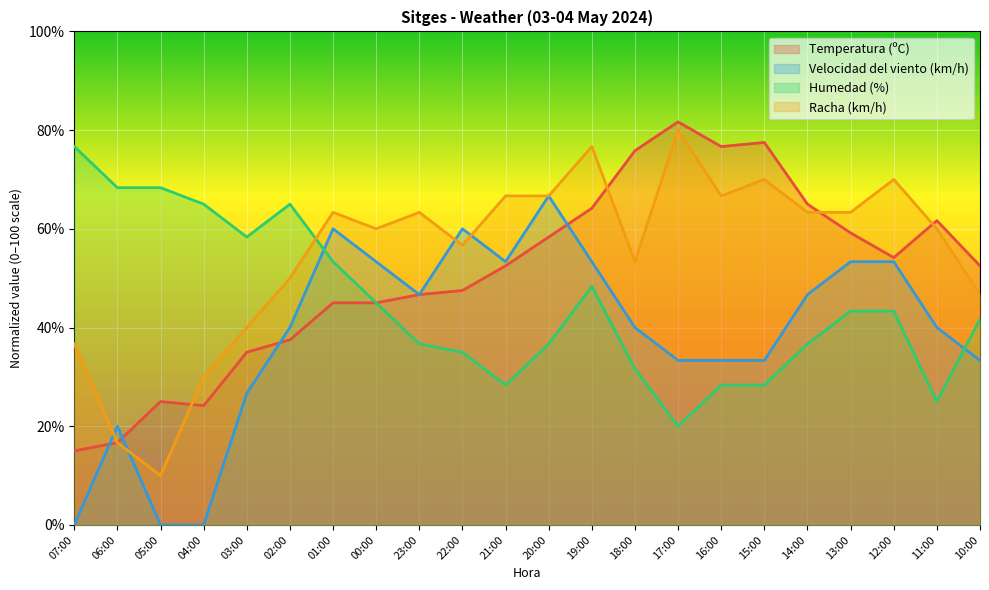

What is the label of the 15th point from the right?

00:00